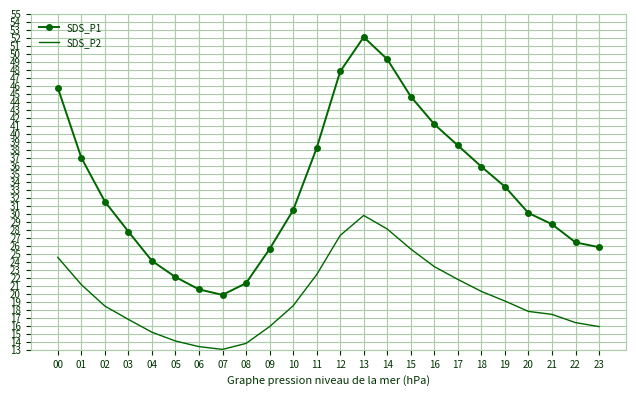

How many interior local valleys does the SDS_P1 series have?

1